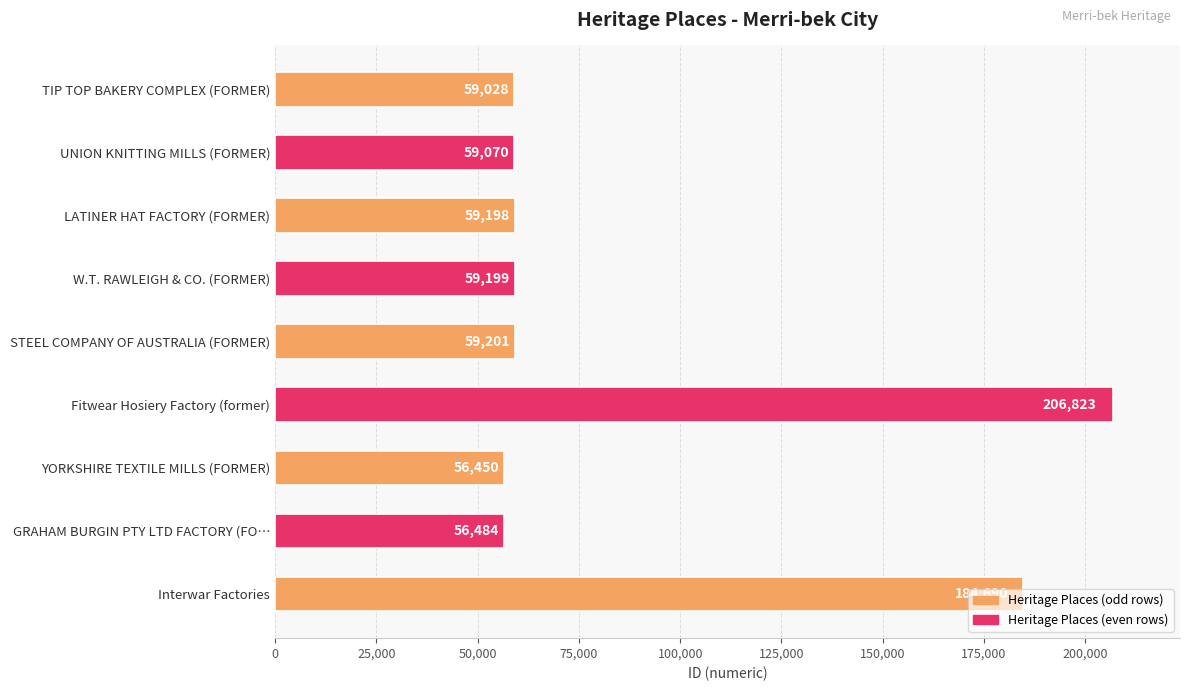

Approximately how many times larger is the value at YORKSHIRE TEXTILE MILLS (FORMER) compared to TIP TOP BAKERY COMPLEX (FORMER)?

1.0